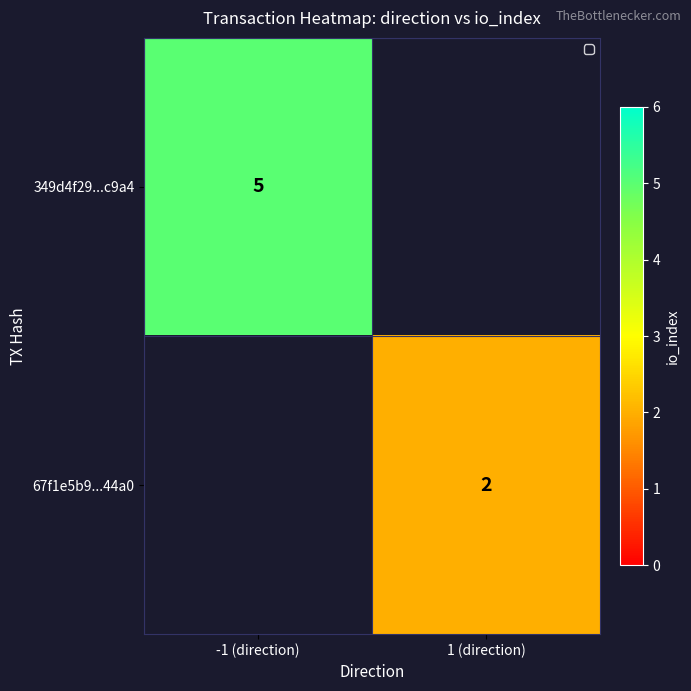

The value of 349d4f29...c9a4 at -1 (direction) is 3. True or false?

False